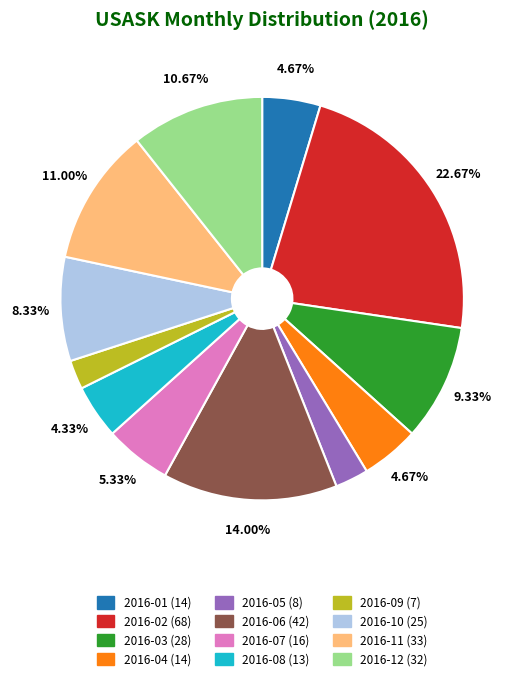

Is there any slice that represents more than half of the pie?

No